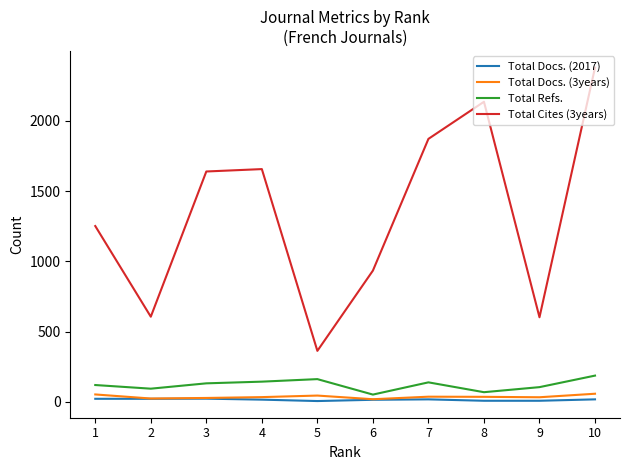

What is the sum of all Total Cites (3years) values?

13435